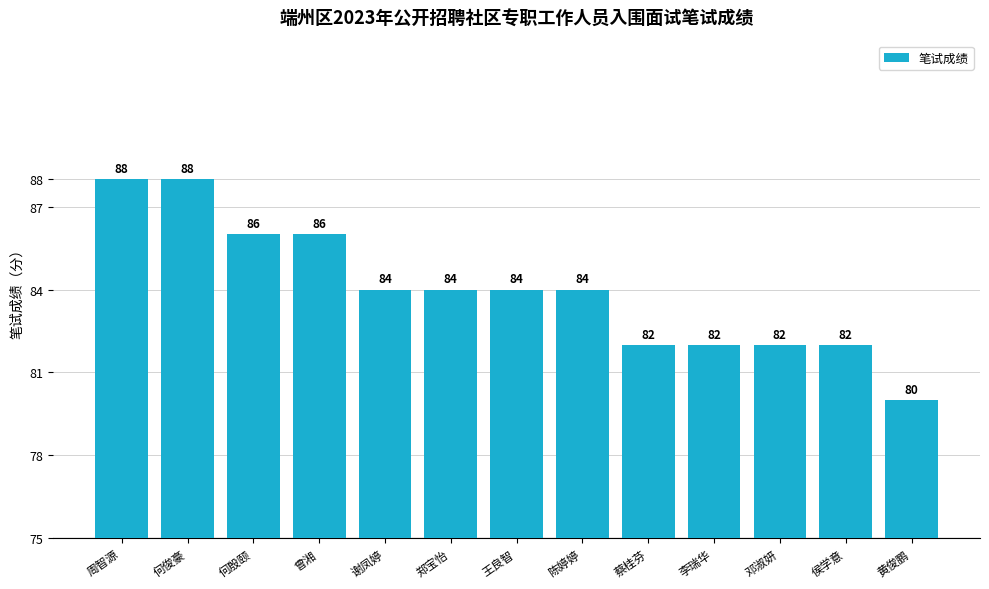

What is the change in value from 周智源 to 侯学意?

-6